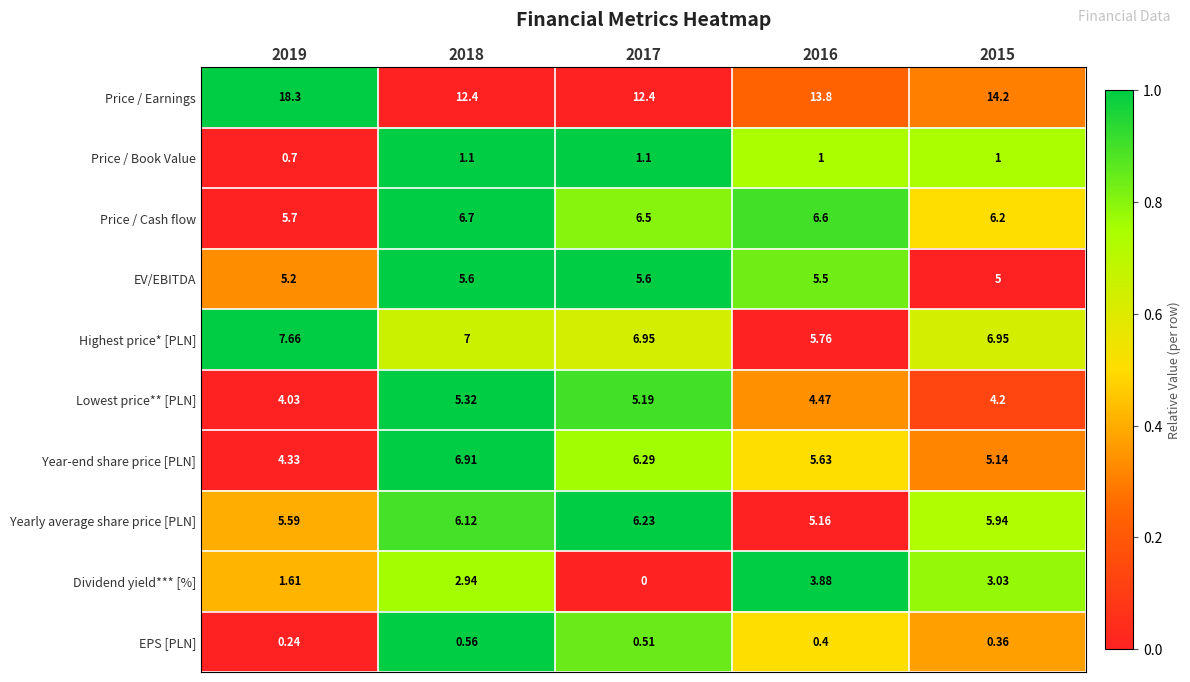

Which series has the largest total across all categories?

Price / Earnings